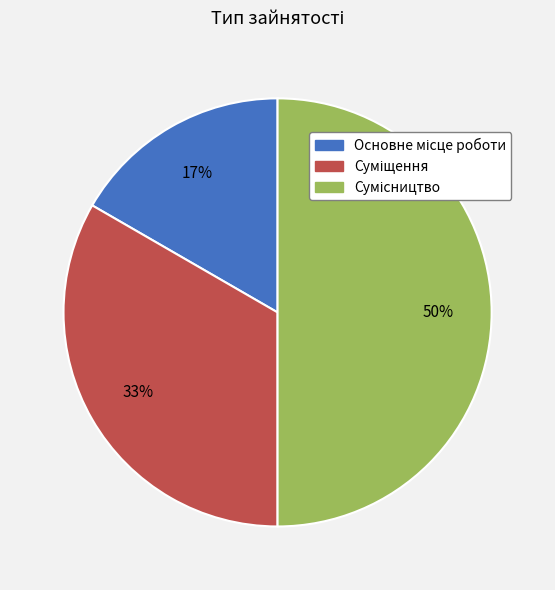

To the nearest percent, what is the average slice percentage?

33%